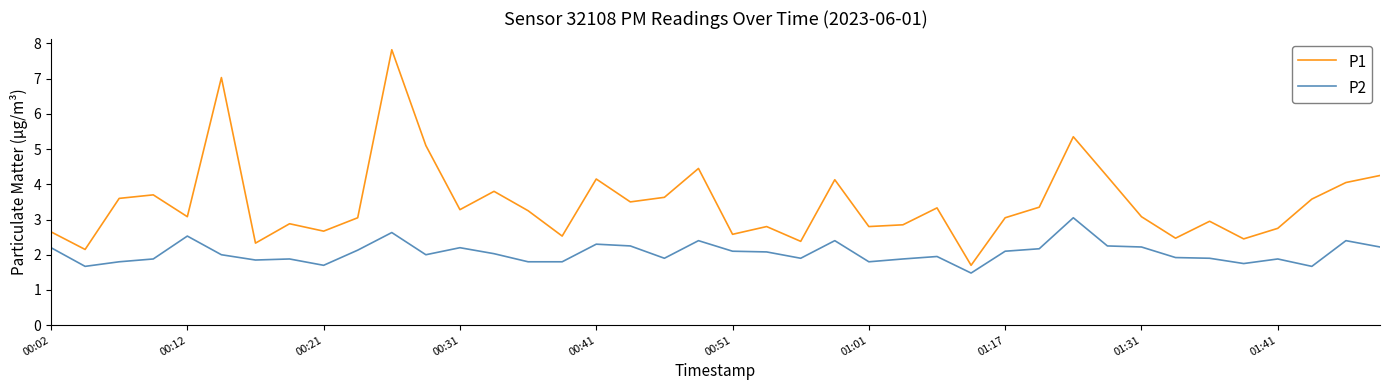

Count the number of categories in the chart.

40